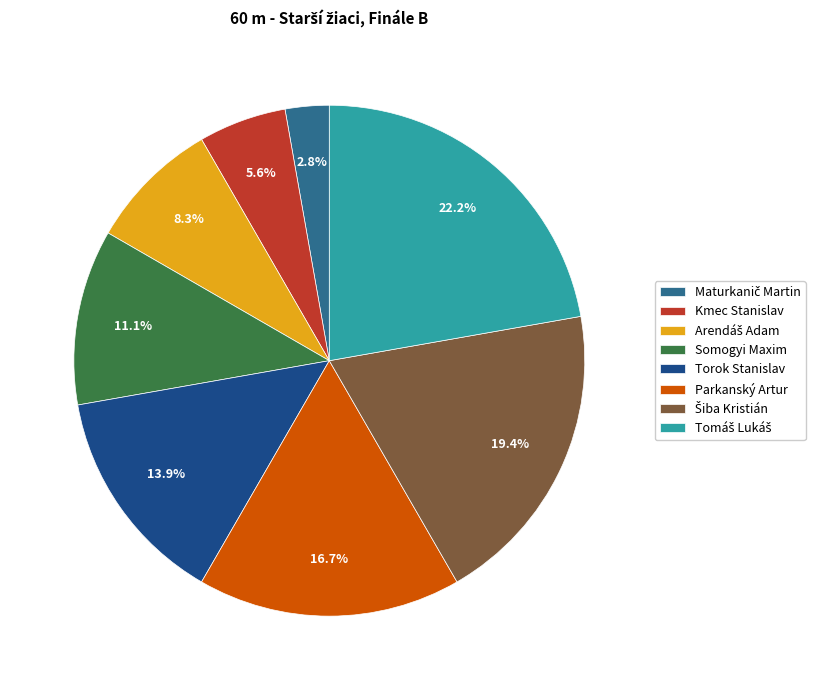

Approximately how many times larger is the value at Parkanský Artur compared to Somogyi Maxim?

1.5